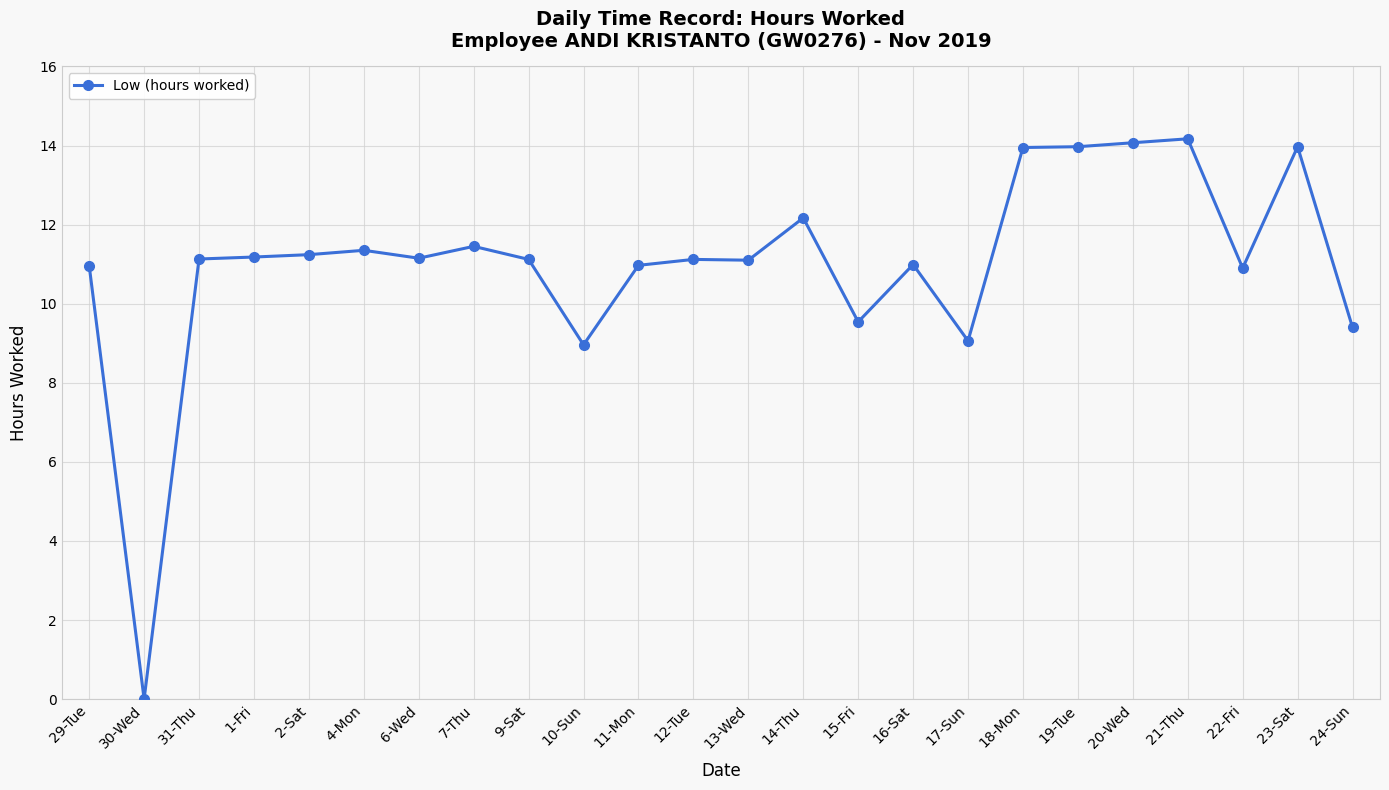

What is the value of the 9th point from the left?

11.1